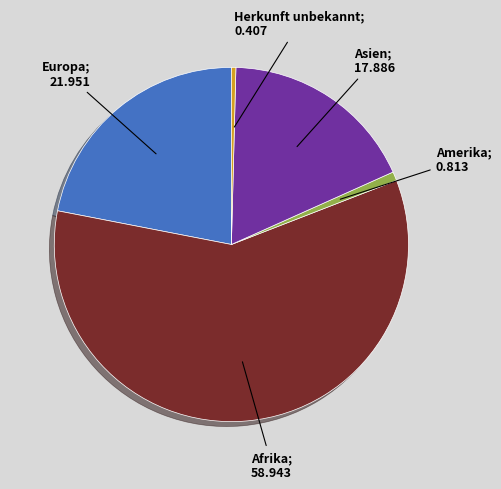

Is there a majority slice in this chart?

Yes